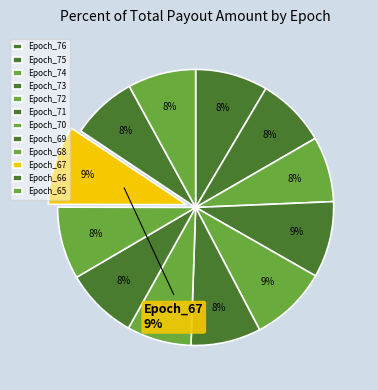

The Epoch_66 slice represents 8% of the pie. True or false?

True